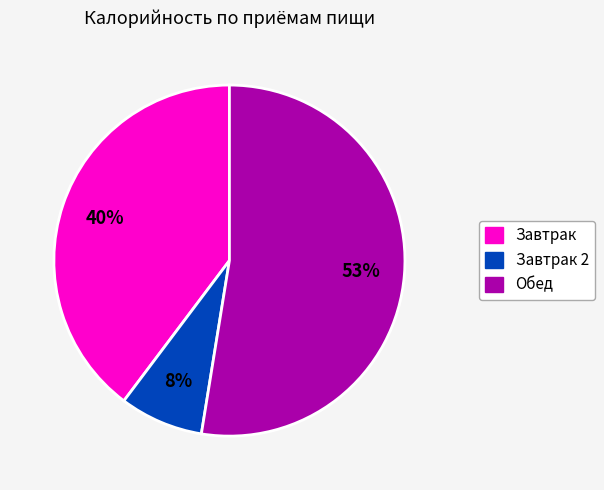

Count the number of slices in the pie.

3